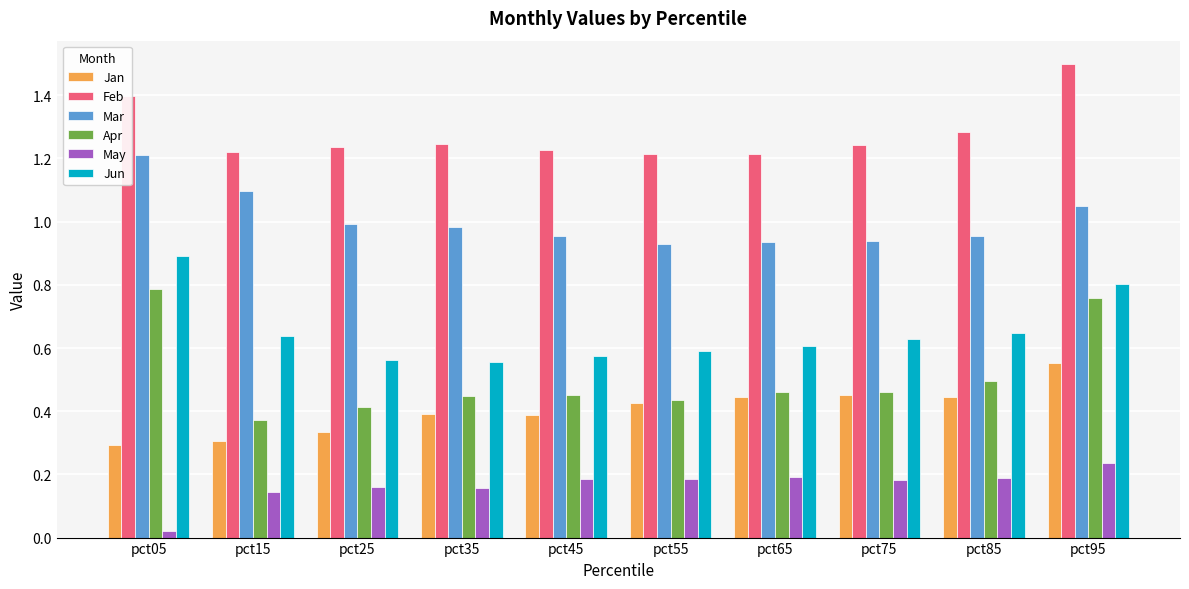

Rank the series by their maximum value, from lowest to highest.

May, Jan, Apr, Jun, Mar, Feb